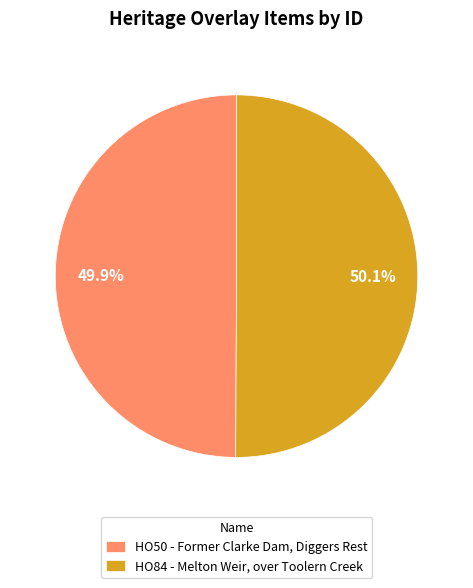

Is it true that HO84 - Melton Weir, over Toolern Creek is 43% of the pie?

False